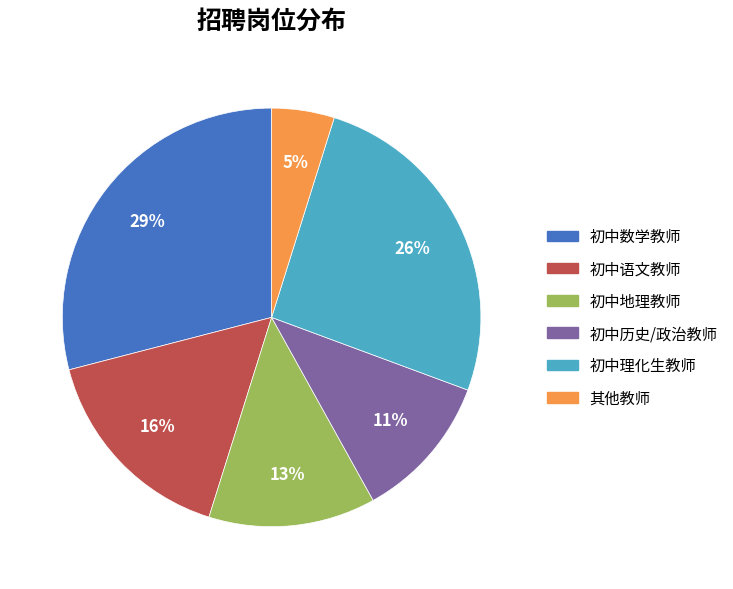

To the nearest percent, what is the difference between the largest and smallest slice percentages?

24%